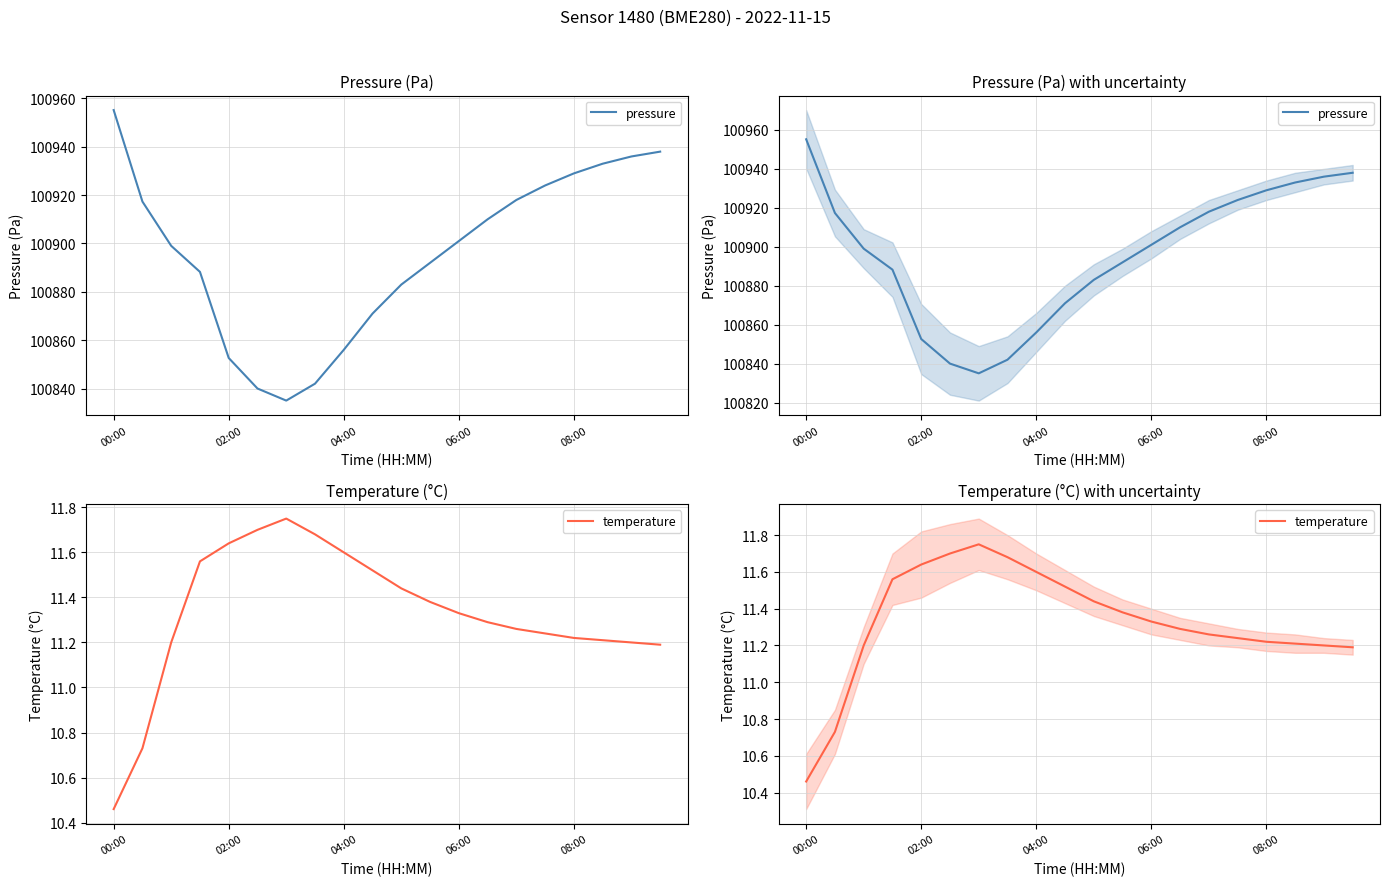

True or false: pressure and temperature cross at least once.

False